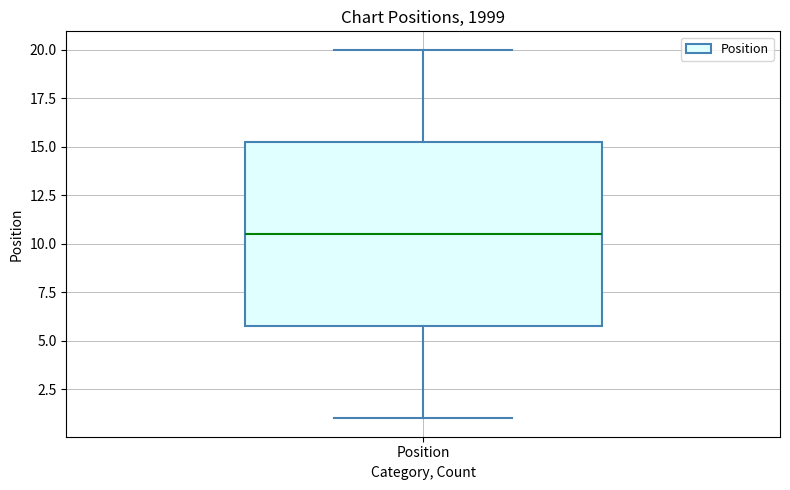

Transcribe this box plot: give where the median line is, the range the box spans, and where the two whiskers end, as read against the y-axis. The values are not printed on the chart, so give them approximately, as read against the axis.

median 10.5, box 6.0 to 15.5, whiskers 1.0 to 20.0